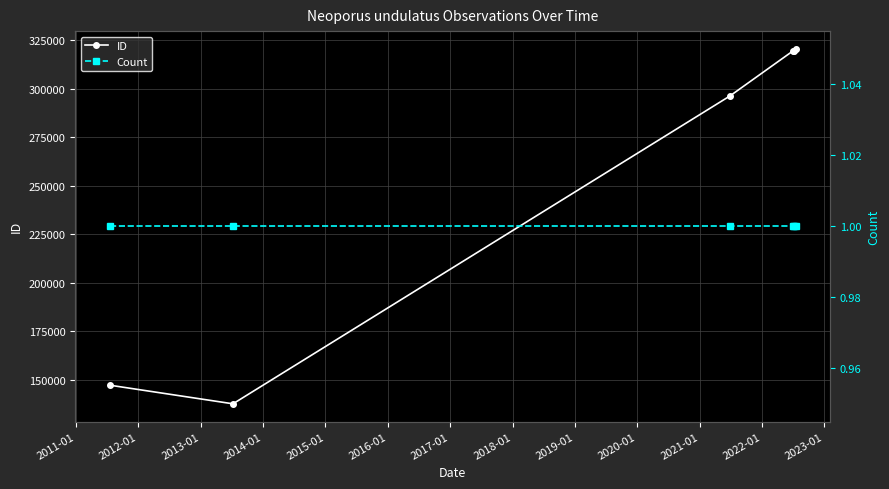

How many distinct data groups are displayed?

2